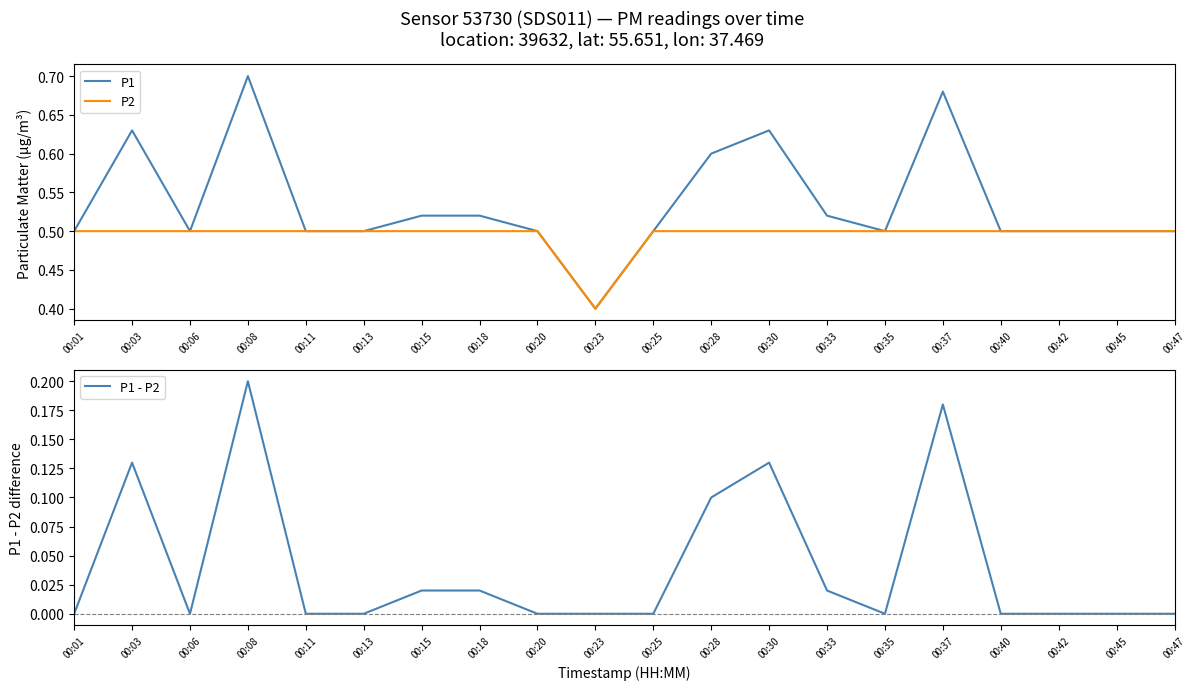

True or false: P1 and P2 cross at least once.

False